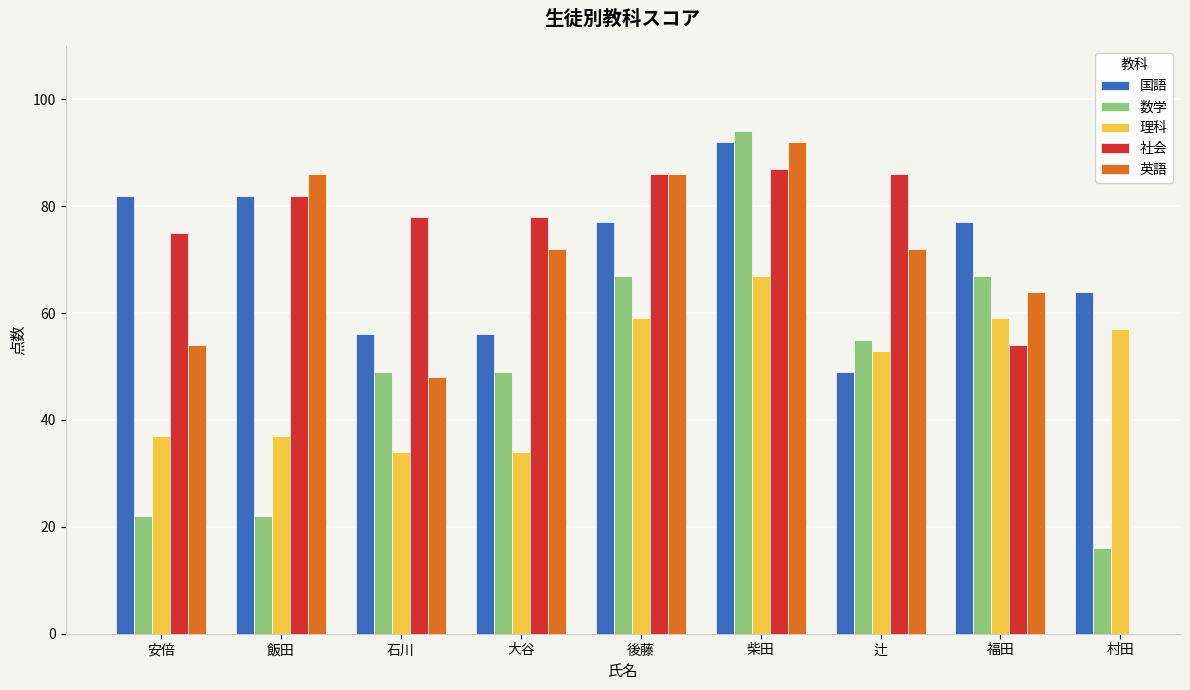

The 理科 series shows 56.3 at 石川. True or false?

False